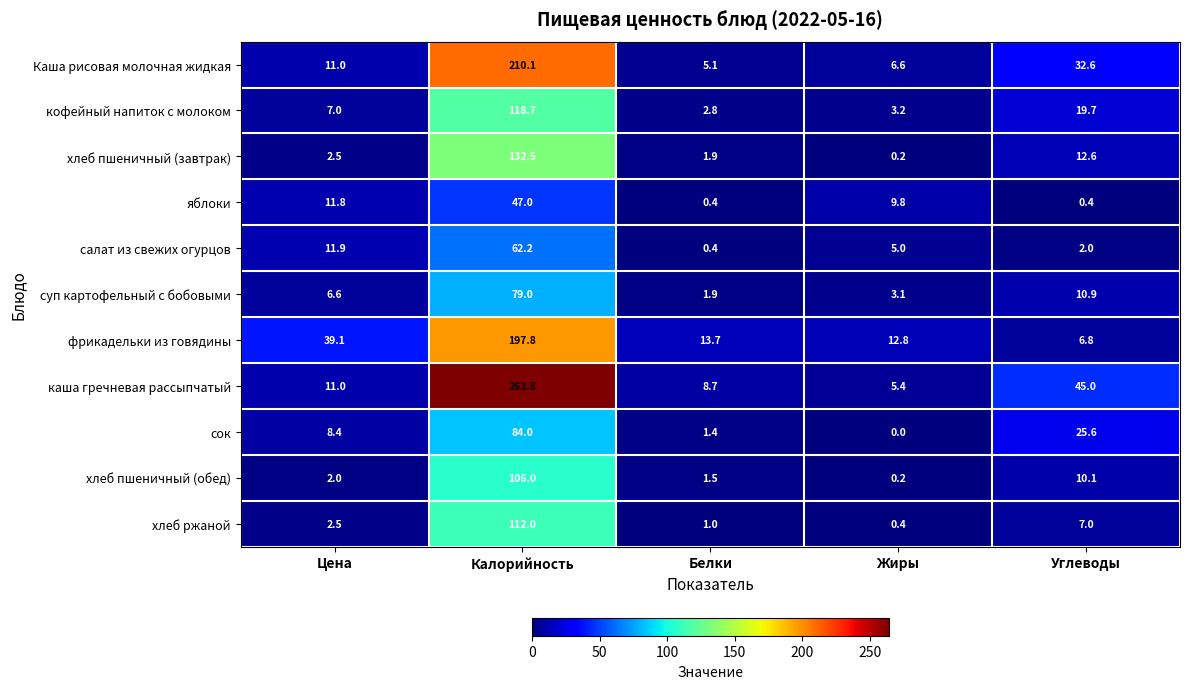

The value of хлеб пшеничный (обед) at Калорийность is 106.0. True or false?

True